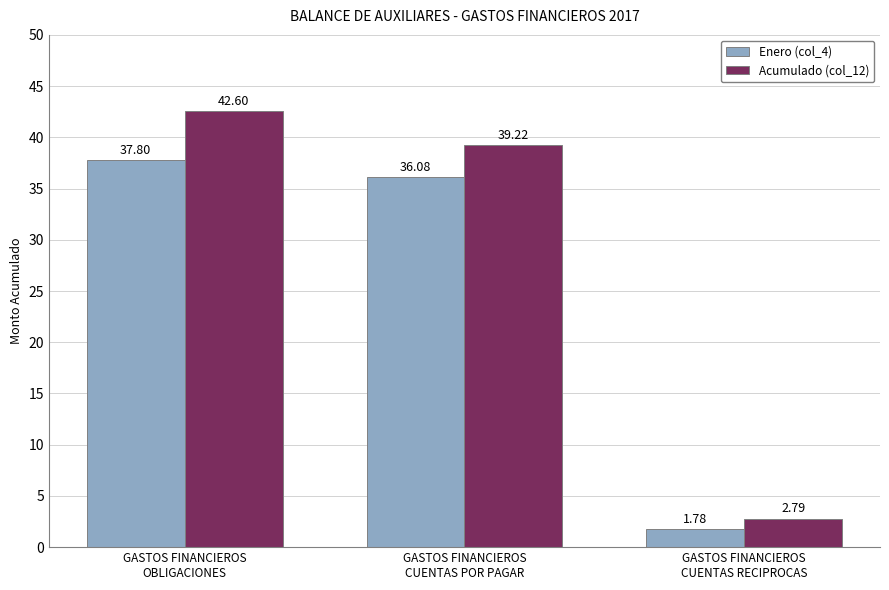

What is the label of the 3rd bar from the right?

GASTOS FINANCIEROS
OBLIGACIONES